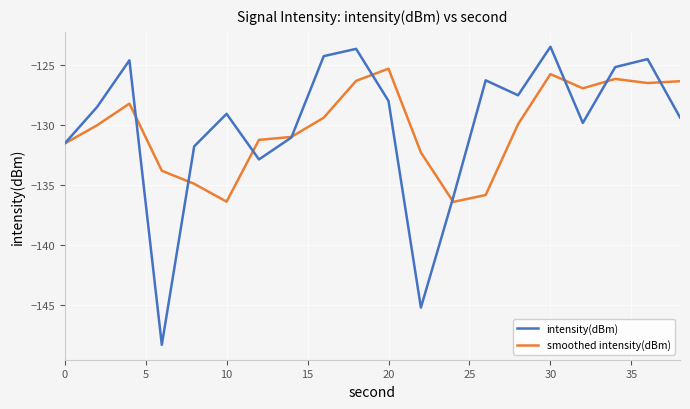

How many lines are shown in the chart?

2